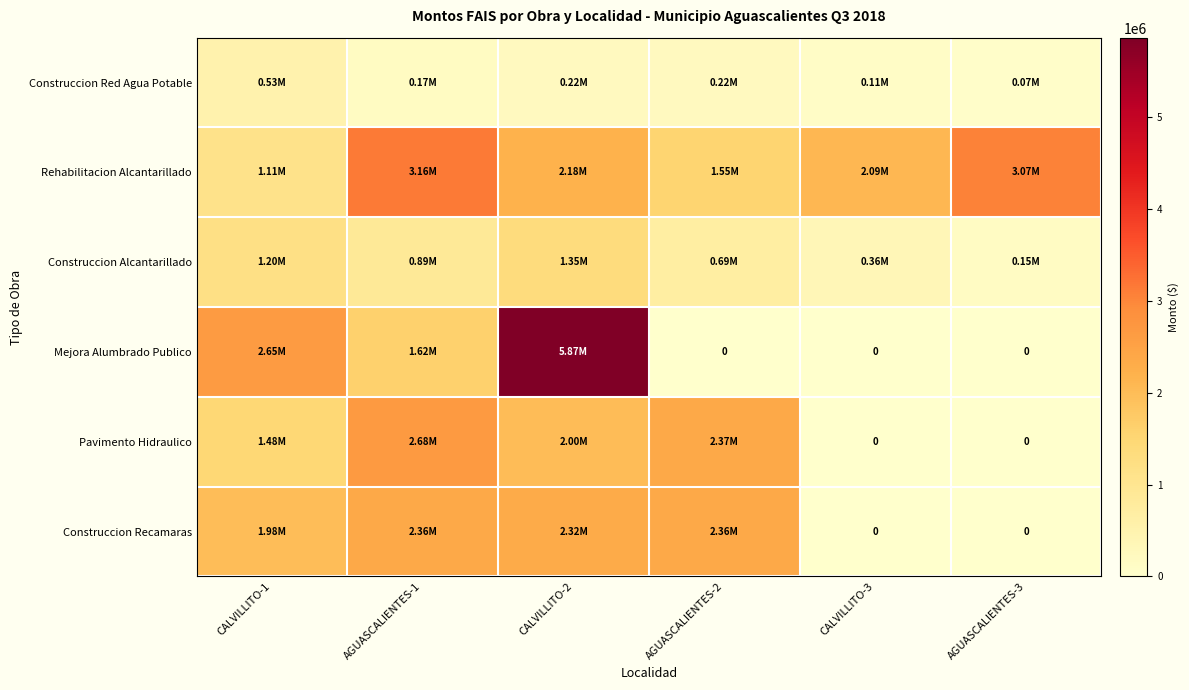

How many values in the Construccion Alcantarillado series exceed 885872?

3